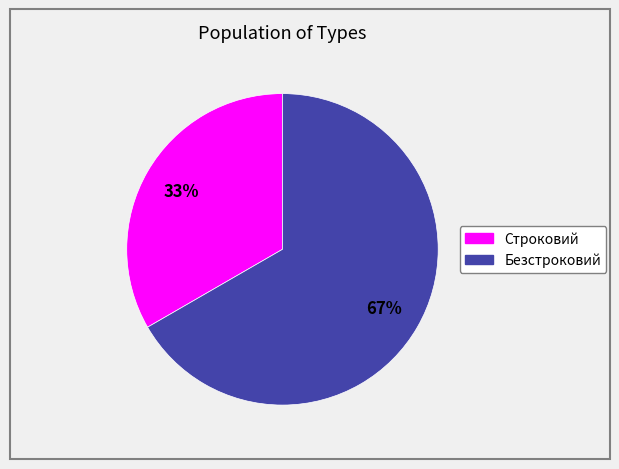

How many segments does this pie chart have?

2